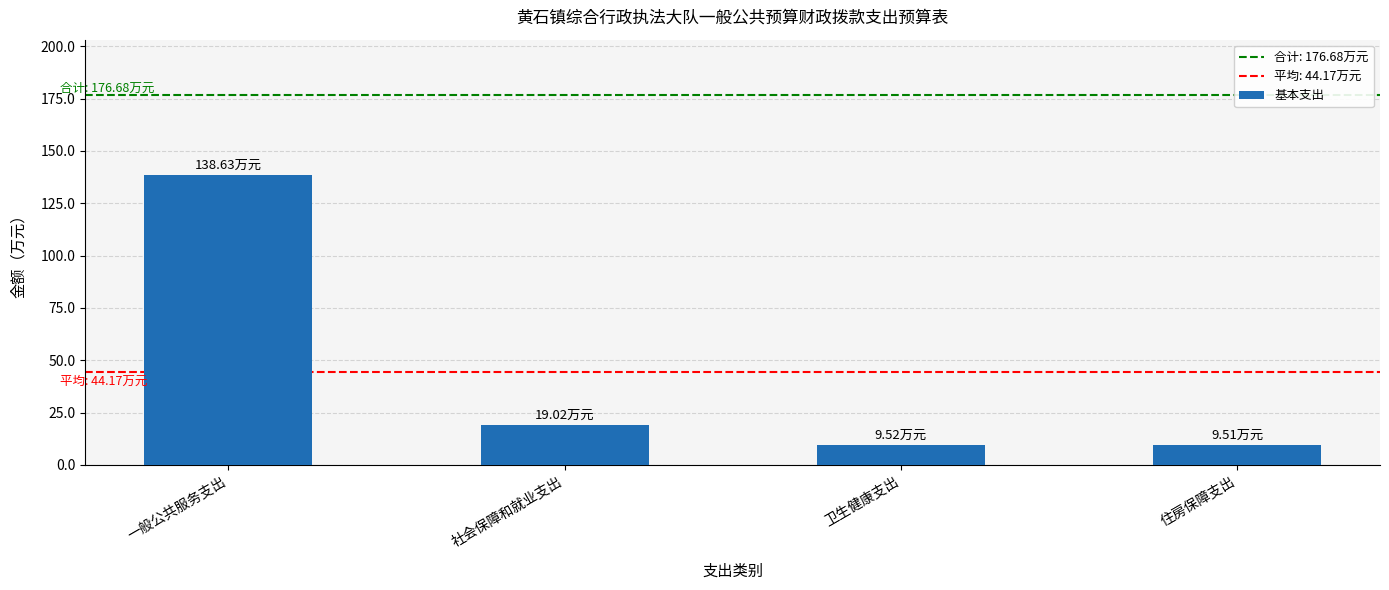

Where is the data nearest to the value 74?

社会保障和就业支出